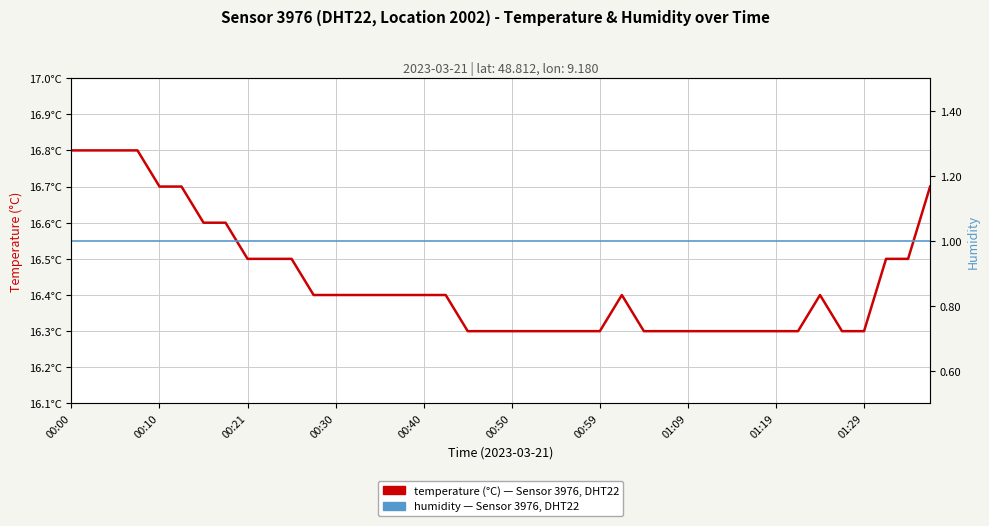

Rank the series by their average value, from lowest to highest.

humidity, temperature